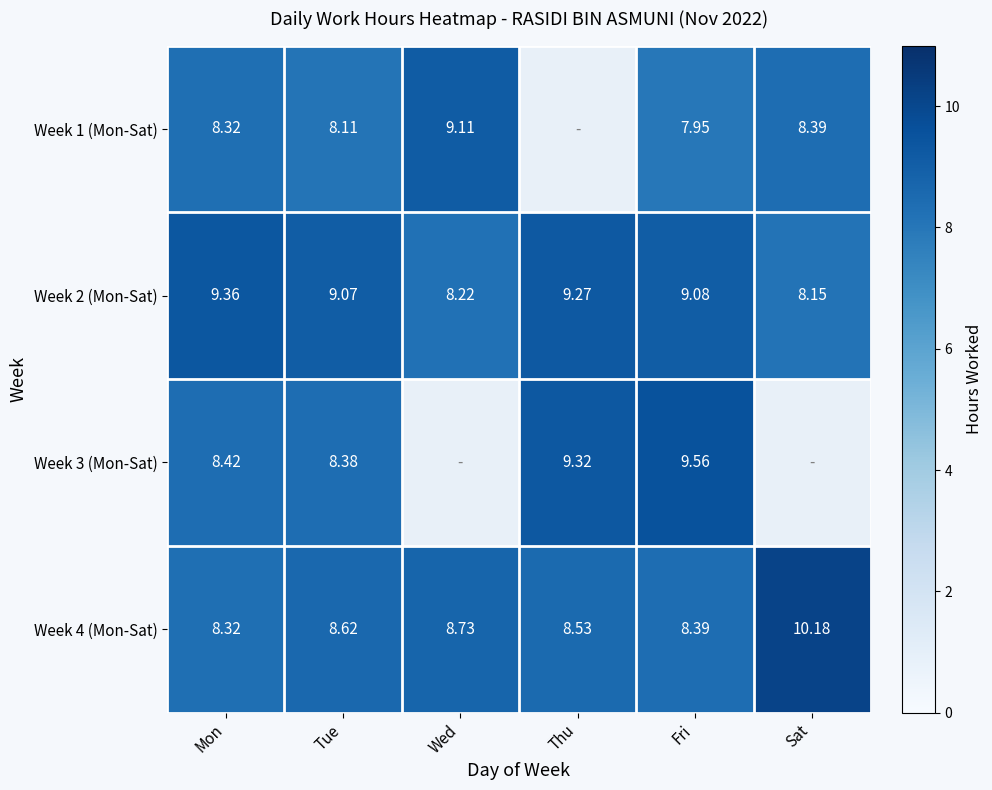

Is it true that Week 4 (Mon-Sat) equals 13.1 at Mon?

False